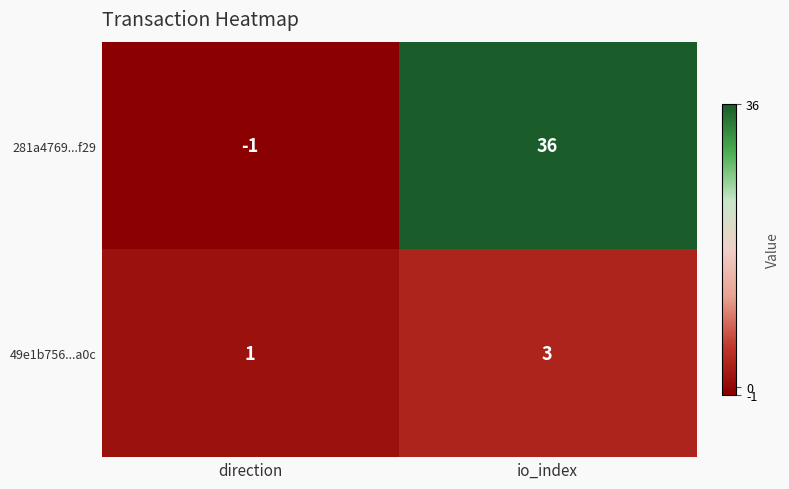

True or false: 281a4769...f29 has a value of 20 at io_index.

False